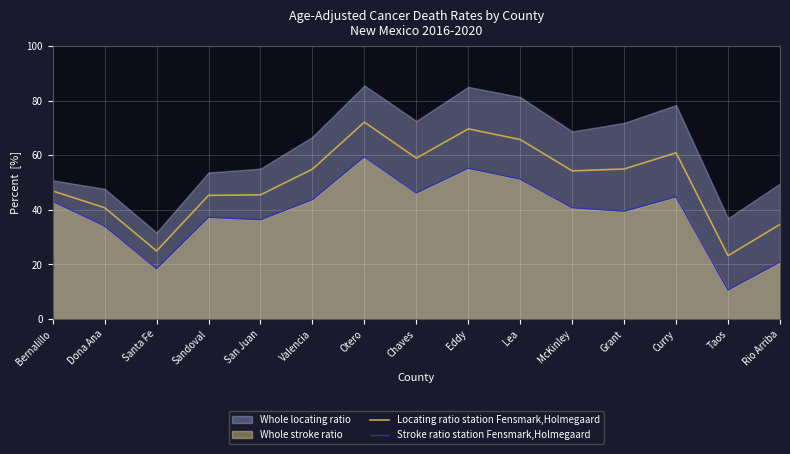

List the labels in order of Locating ratio station Fensmark,Holmegaard value, largest first.

Otero, Eddy, Lea, Curry, Chaves, Grant, Valencia, McKinley, Bernalillo, San Juan, Sandoval, Dona Ana, Rio Arriba, Santa Fe, Taos